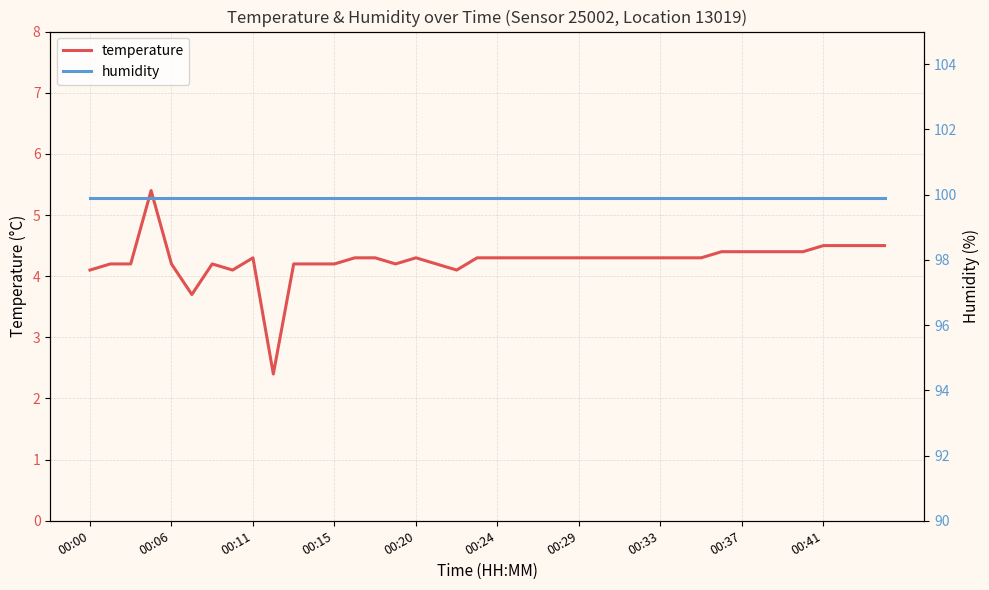

At how many categories does at least one series exceed 55?

40